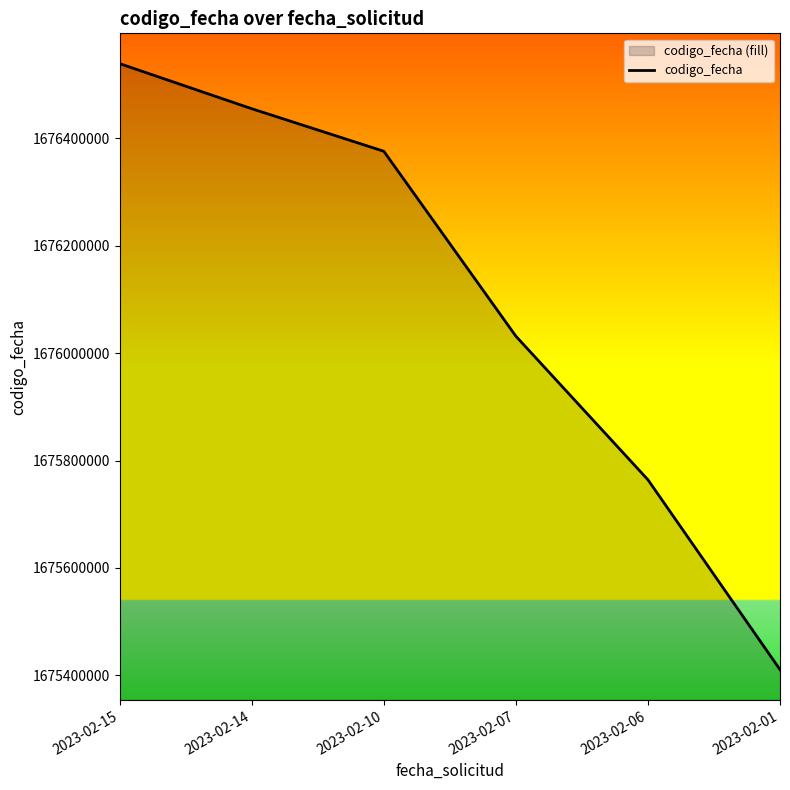

True or false: the data has more than 1 interior local peaks.

False